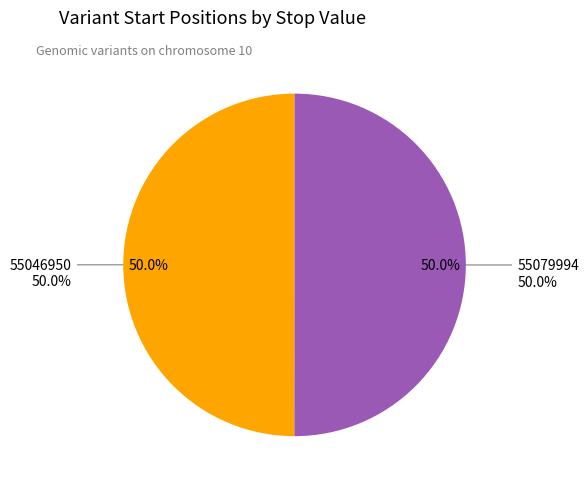

Which slice is the largest?

55079994